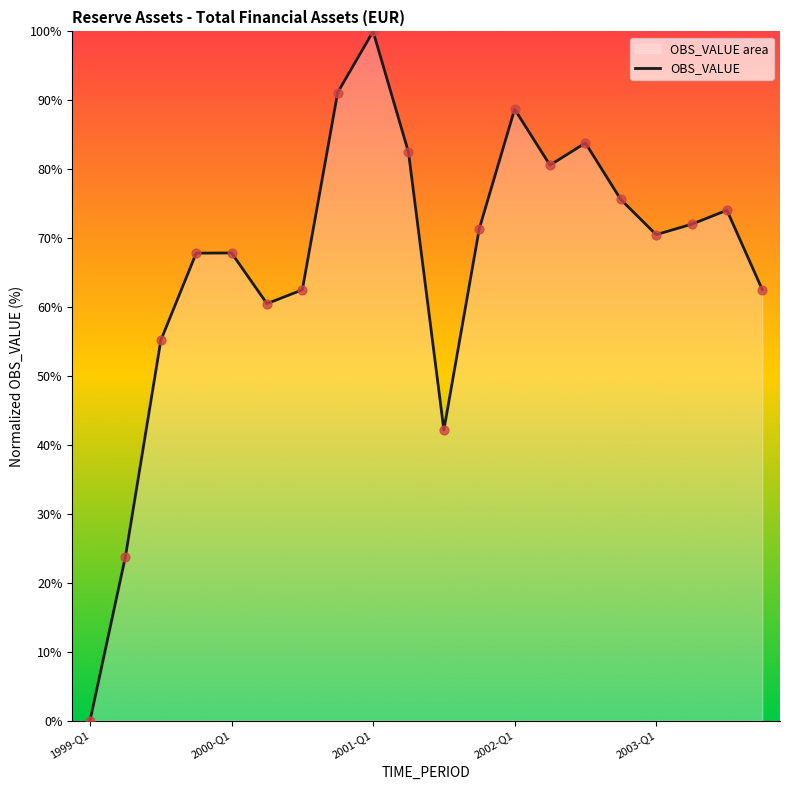

What is the change in value from 5 to 15?

+15.1